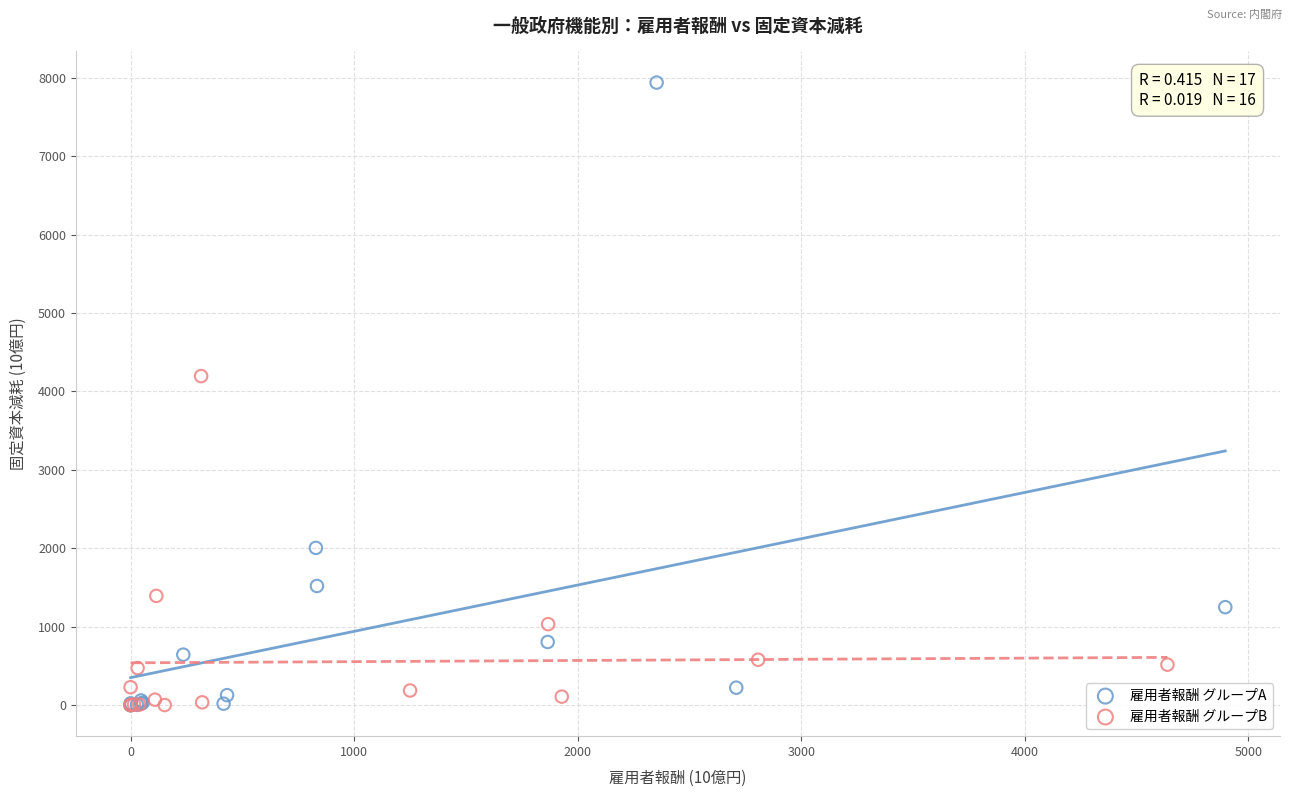

Which series has the largest Y range (max minus min)?

雇用者報酬 グループA